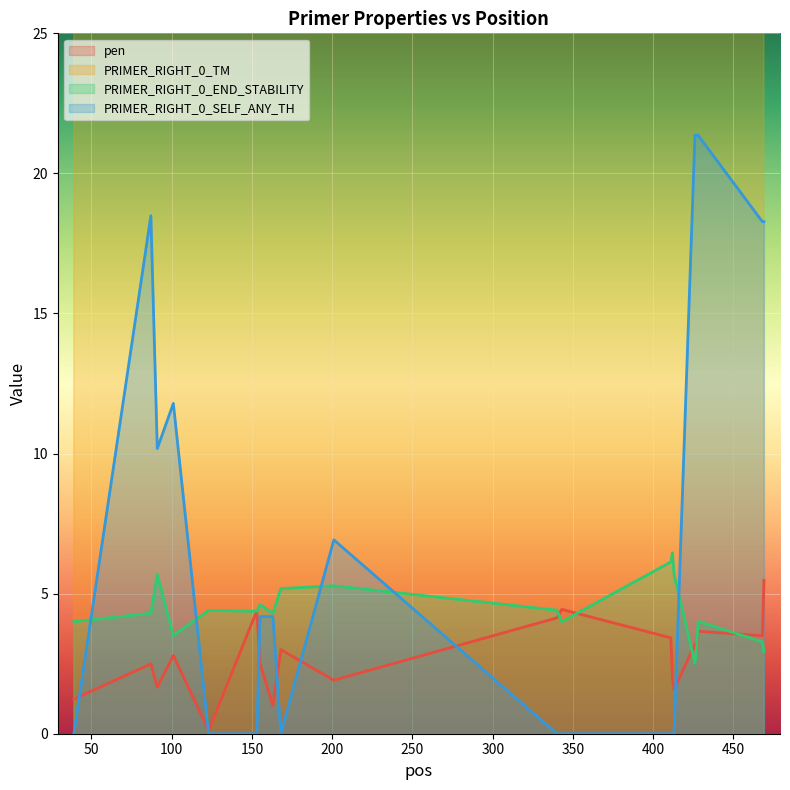

What is the maximum value for PRIMER_RIGHT_0_END_STABILITY?

6.5